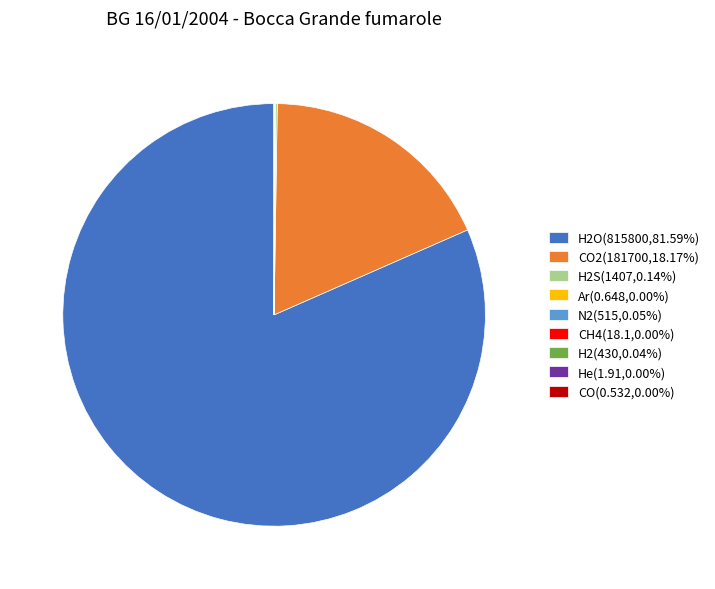

Does H2O(815800,81.59%) represent more than half of the total?

Yes